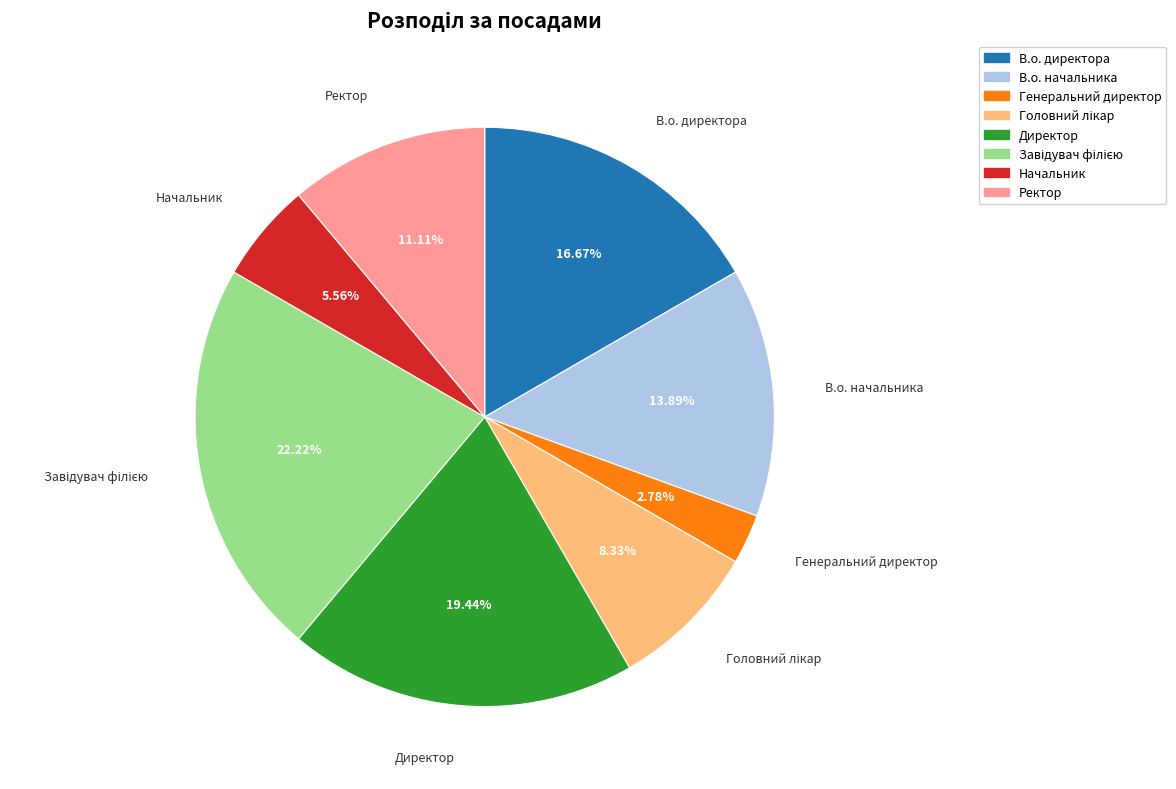

Between Ректор and Директор, which is larger?

Директор